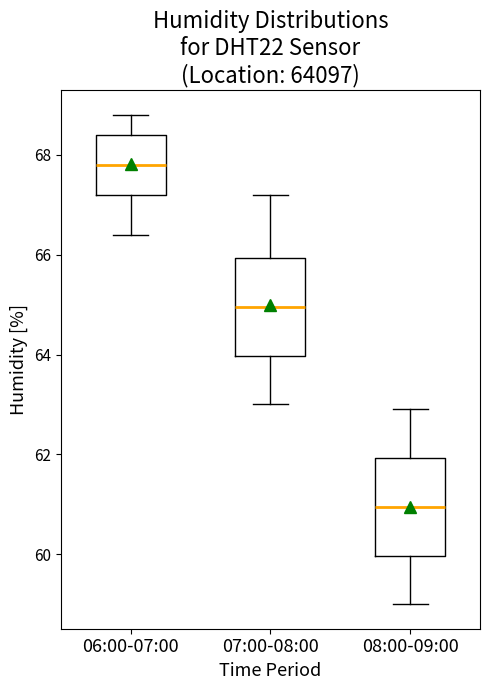

Where does the median line of the box for 07:00-08:00 sit on the y-axis? The values are not printed on the chart, so give them approximately, as read against the axis.

65.0